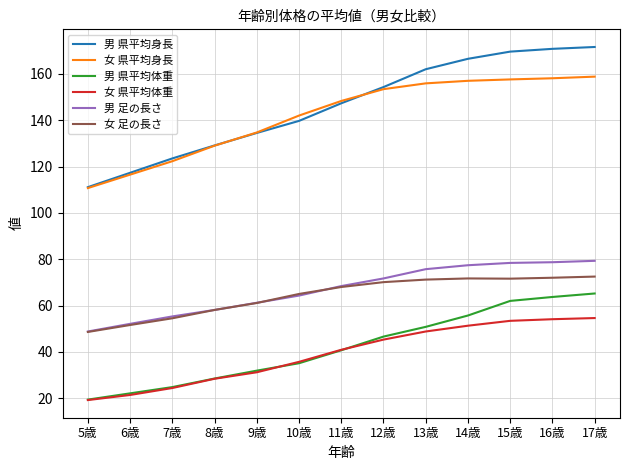

What is the approximate value of 女 県平均身長 at 10歳?

142.0